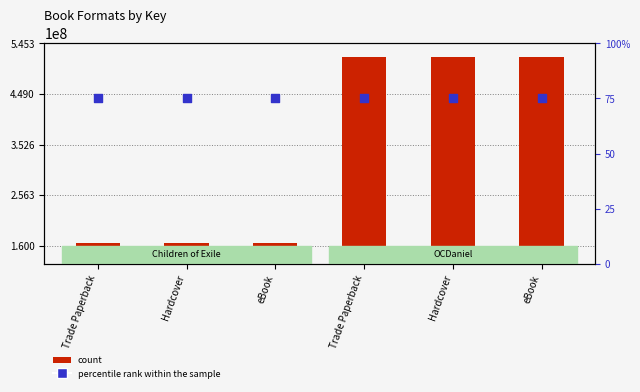

At which category is the sum across all series the highest?

Trade Paperback